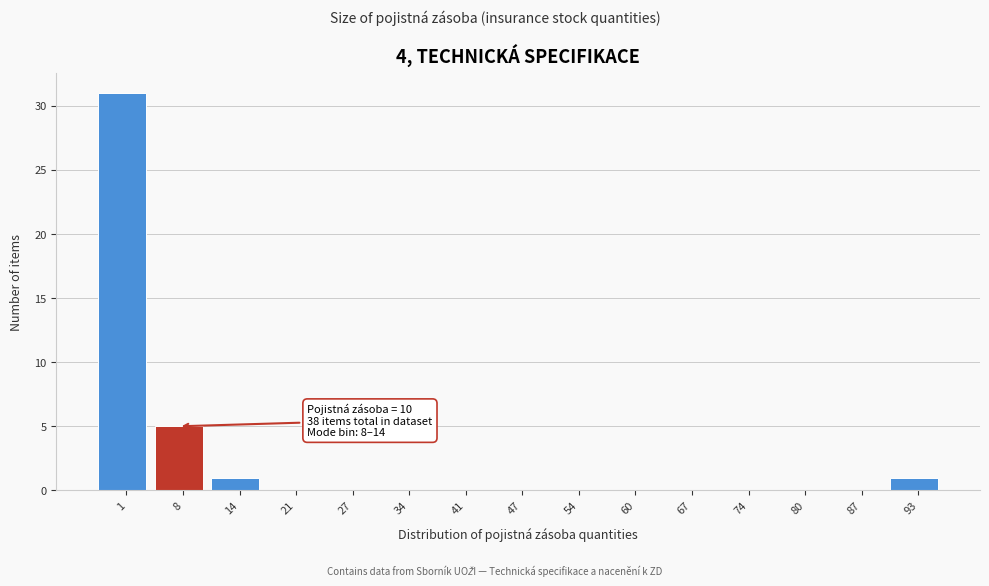

Reading left to right, extract all data points from this chart.

1=31	8=5	14=1	21=0	27=0	34=0	41=0	47=0	54=0	60=0	67=0	74=0	80=0	87=0	93=1